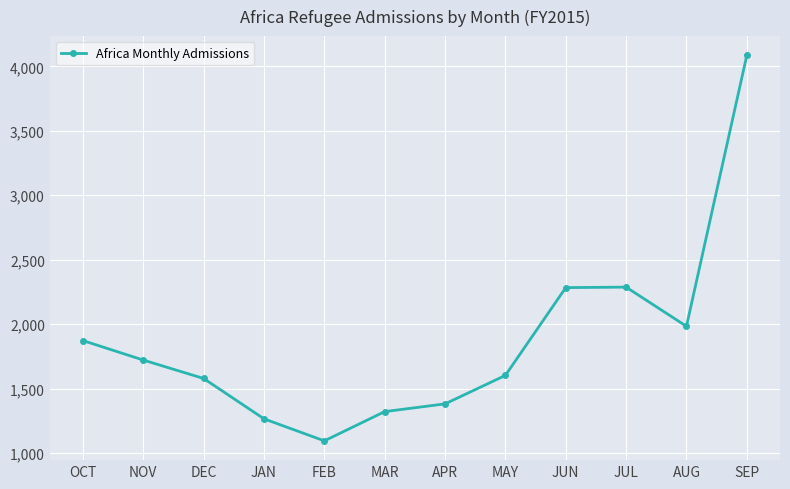

Which label corresponds to the smallest value in the chart?

FEB